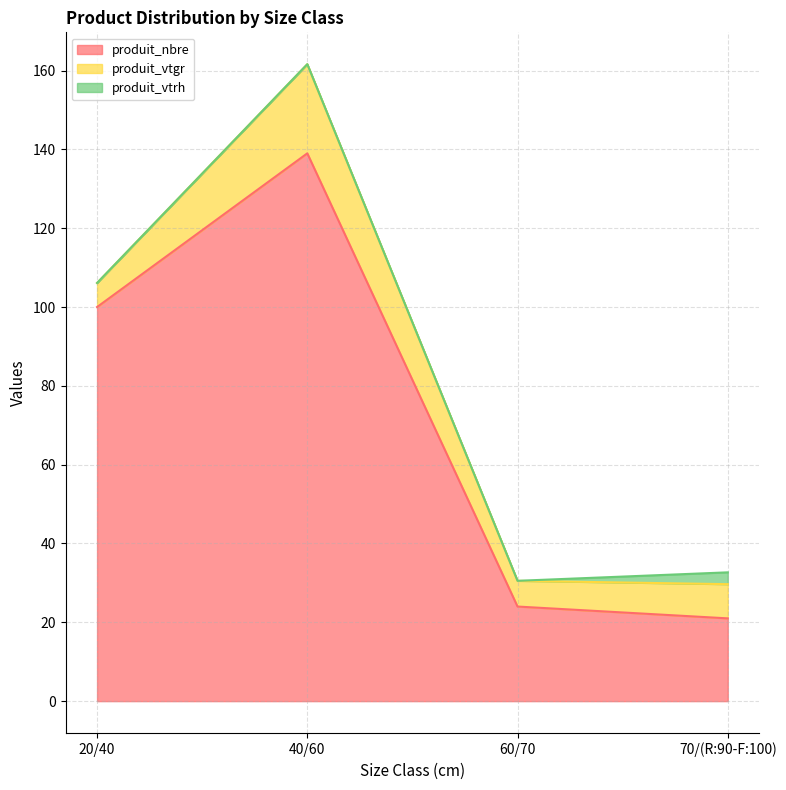

How many values in the produit_nbre series are below 100?

2